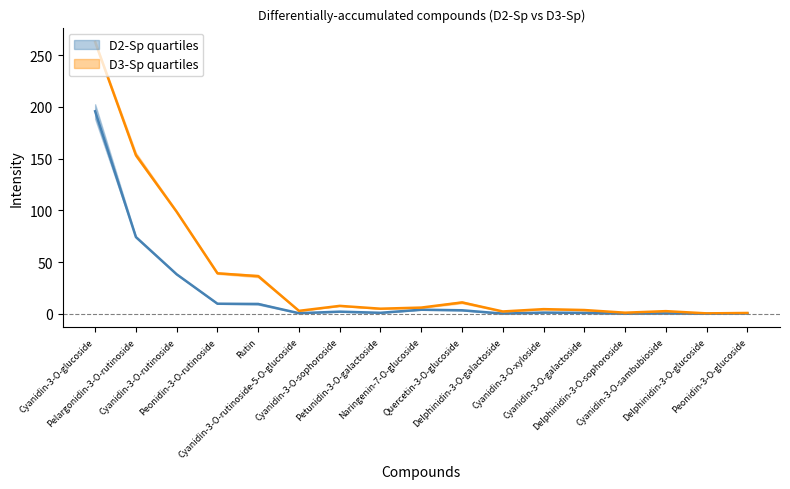

Where is the first local maximum for D2-Sp-2?

Cyanidin-3-O-sophoroside